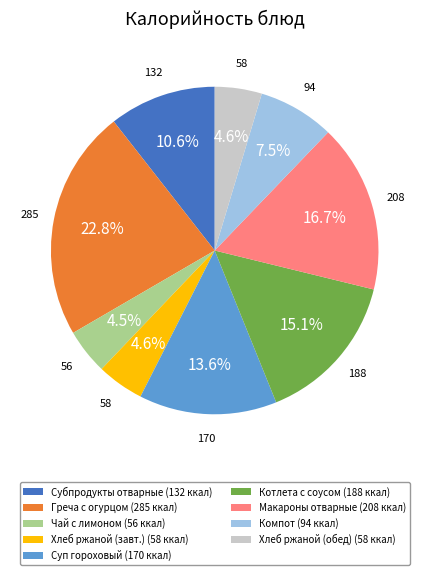

Does any single category account for the majority?

No